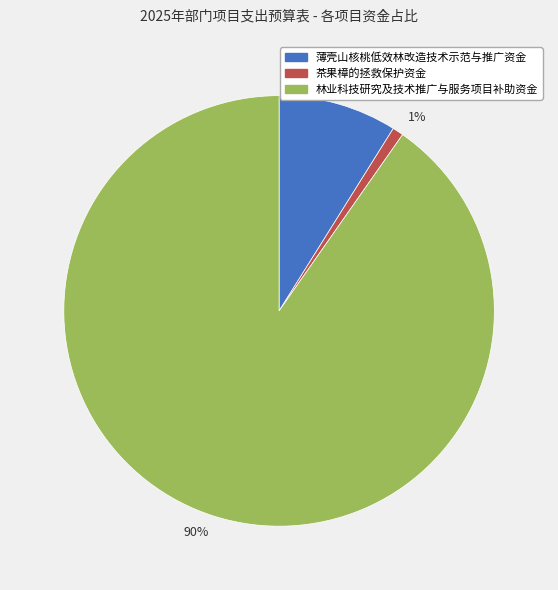

Does any single category account for the majority?

Yes